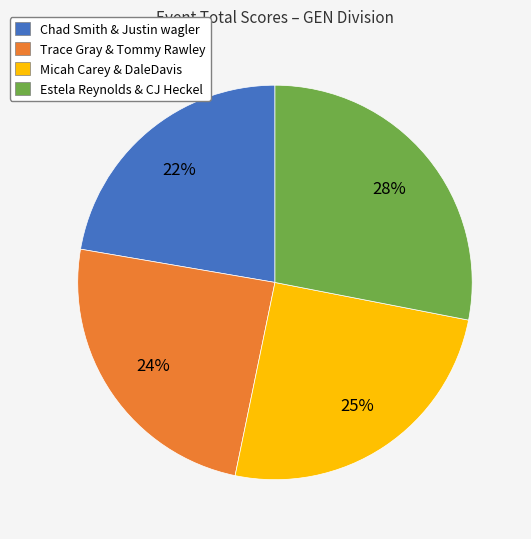

Which category has the biggest portion of the pie?

Estela Reynolds & CJ Heckel